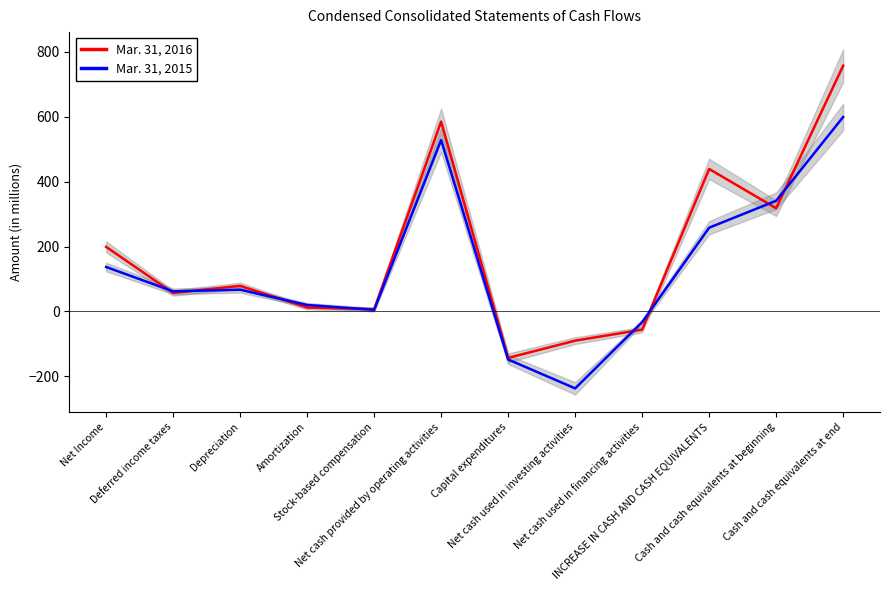

Where is Mar. 31, 2016 nearest to the value 307?

Cash and cash equivalents at beginning